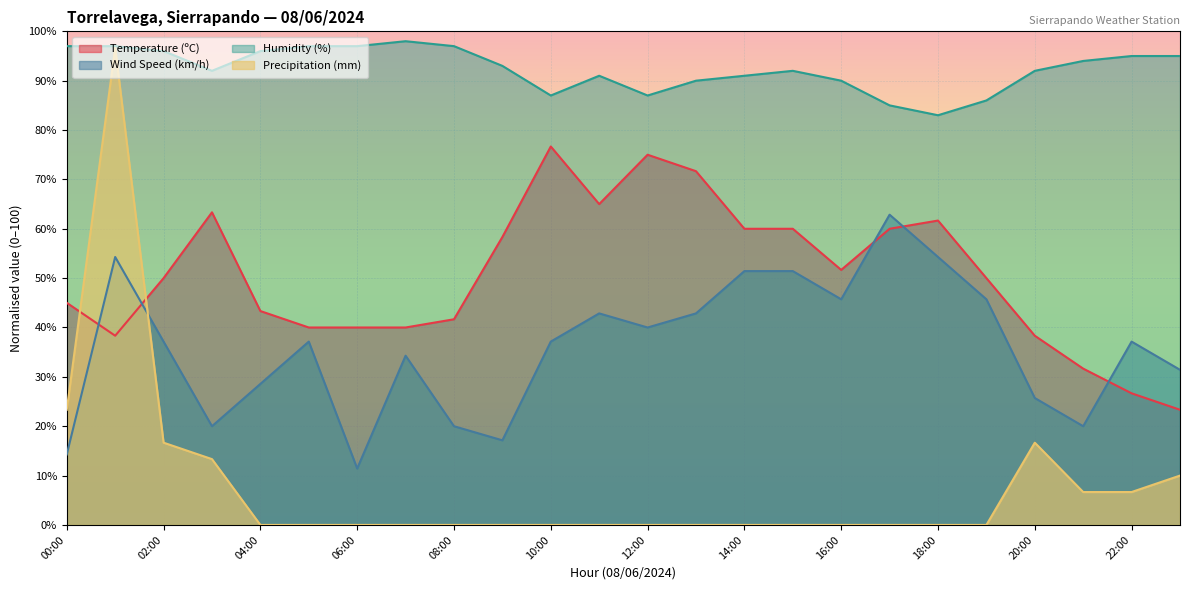

Rank the series at 10:00 from lowest to highest value.

Precipitation (mm), Wind Speed (km/h), Temperature (ºC), Humidity (%)